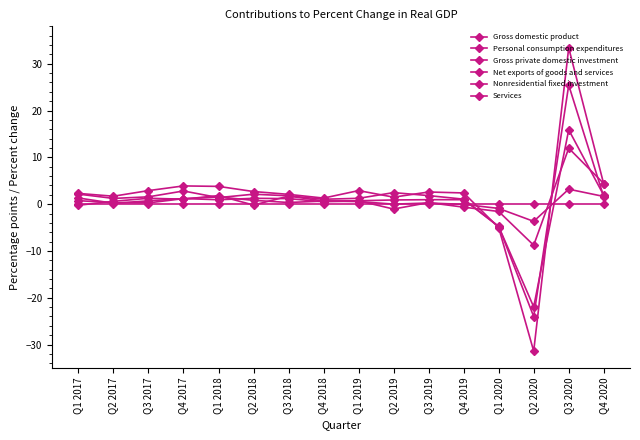

At which label does Net exports of goods and services reach its peak?

Q1 2017